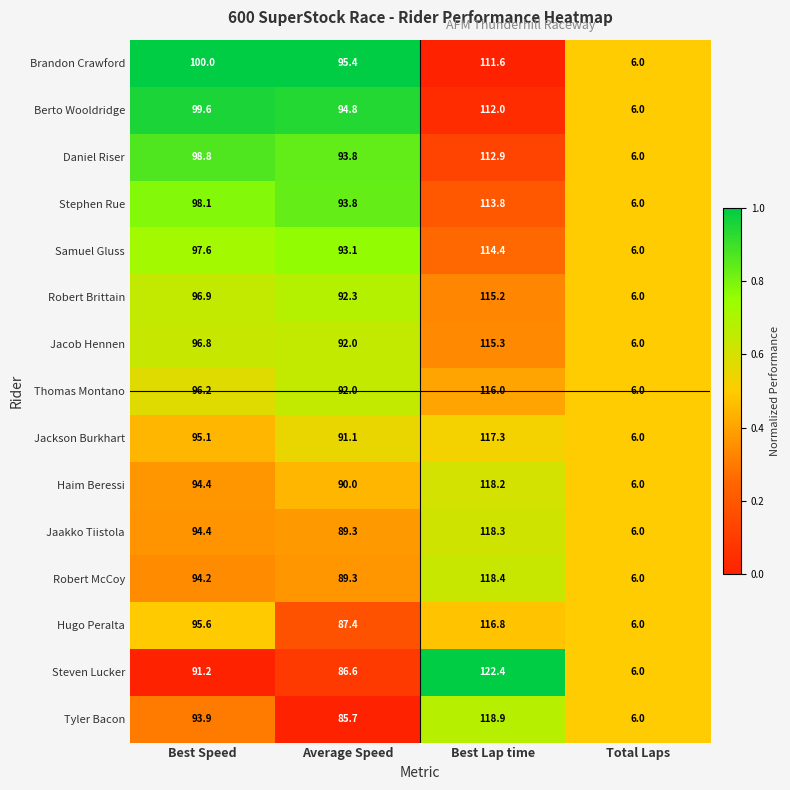

Which category has the lowest value across all series?

Total Laps